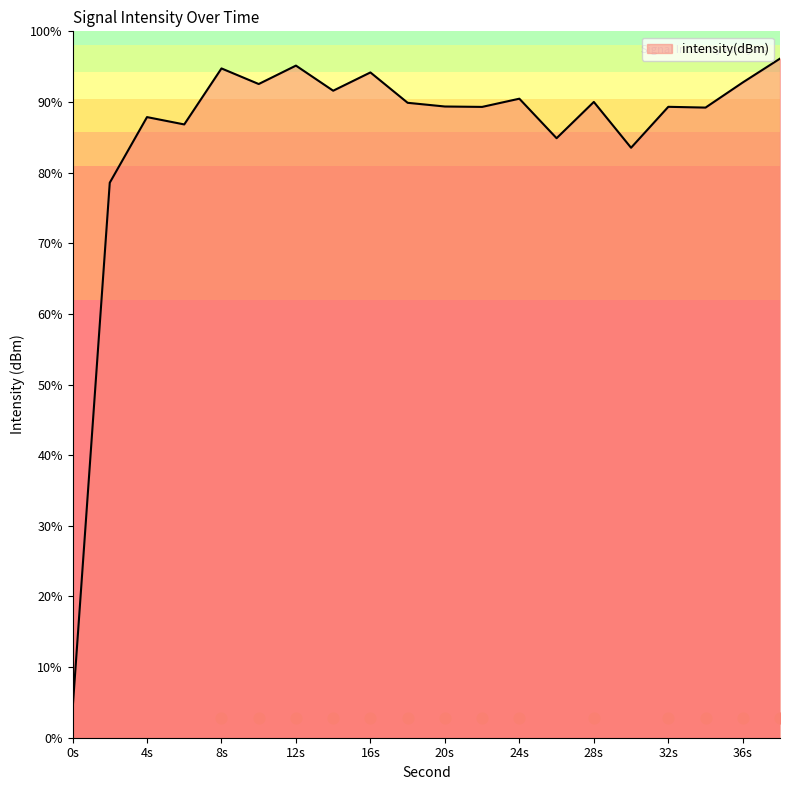

Which has a higher value, 14 or 24?

14